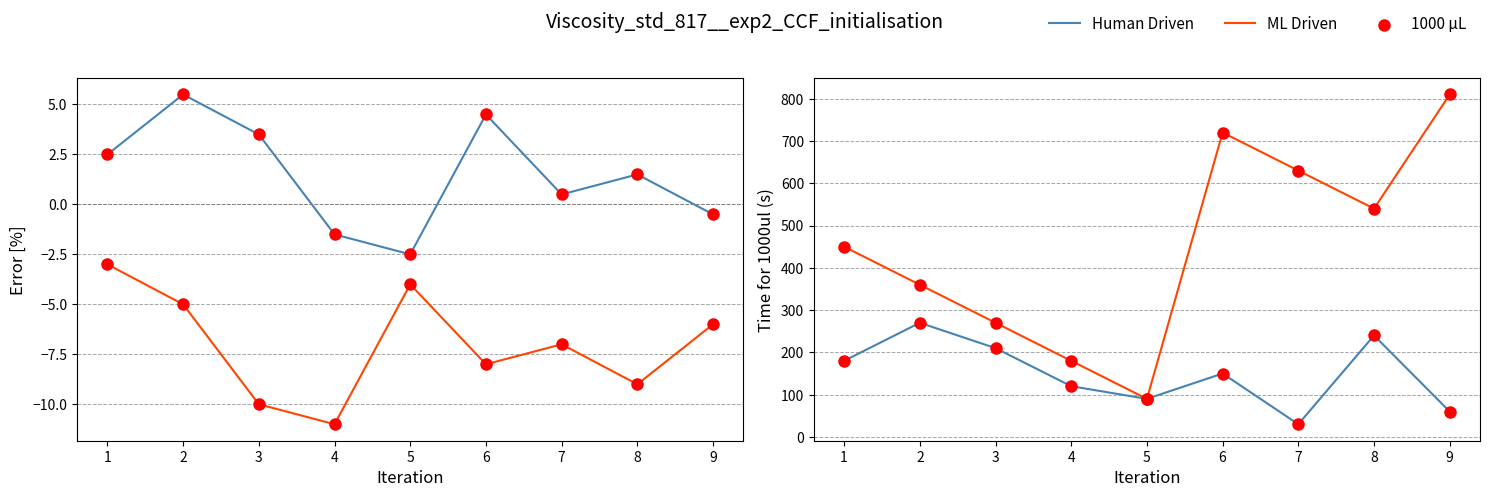

Is the value of 1000 µL at 4 greater than the value of ML Driven at 9?

No